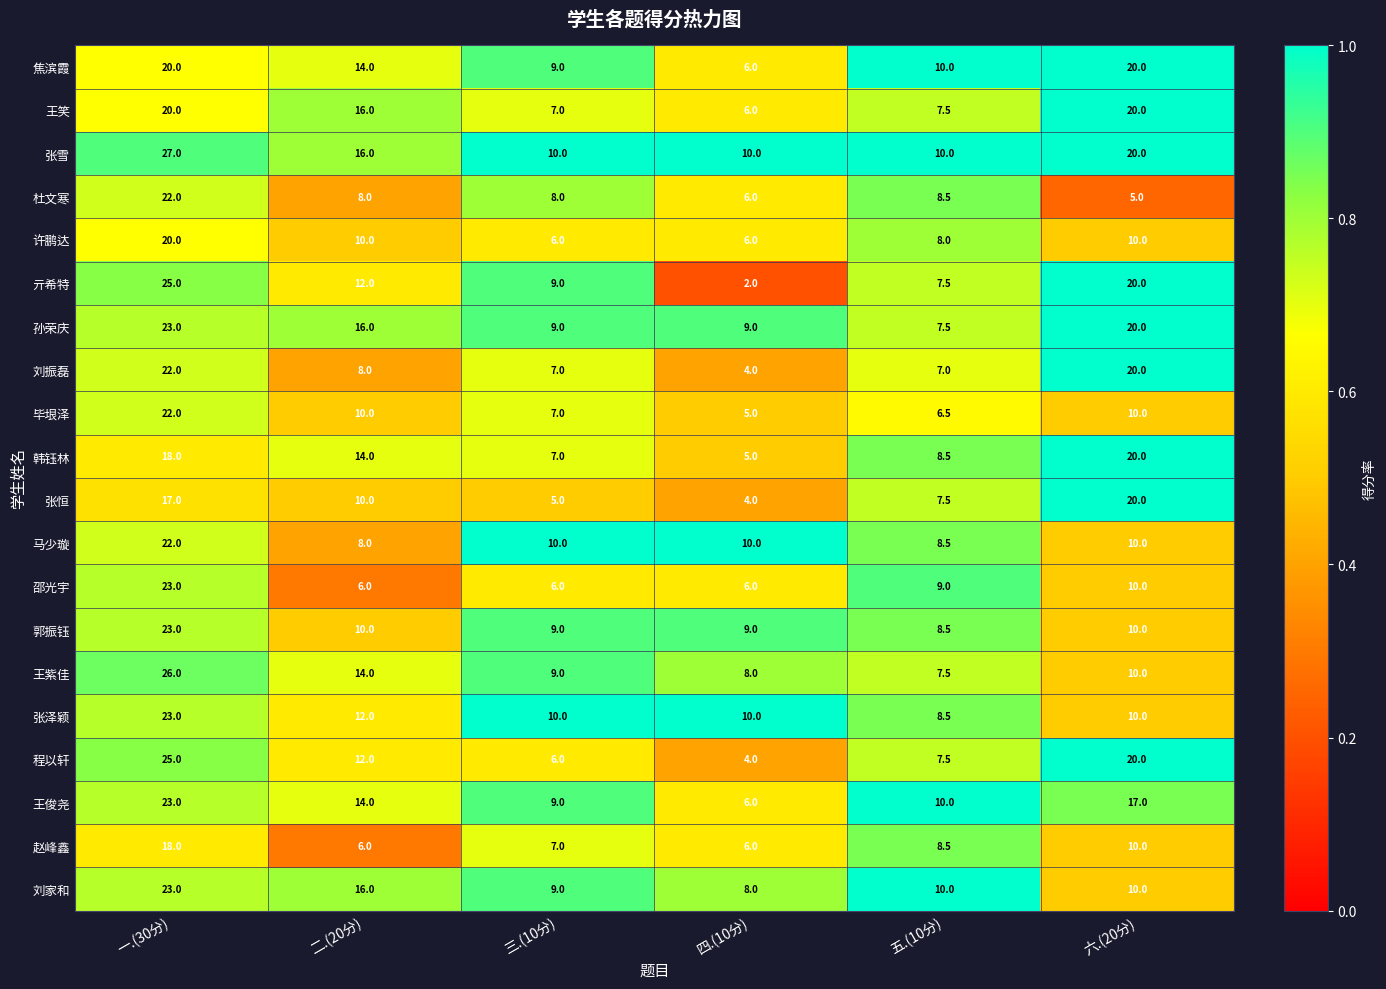

Where is 孙荣庆 nearest to the value 15?

二.(20分)